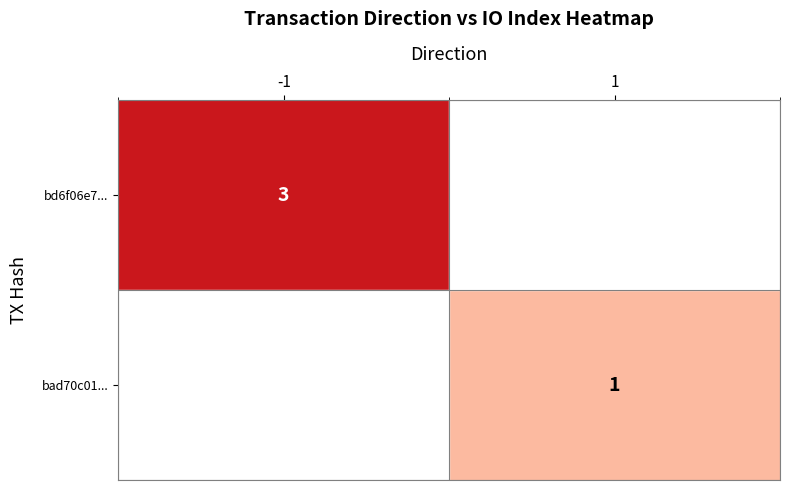

Which has a higher value, -1 or 1?

-1